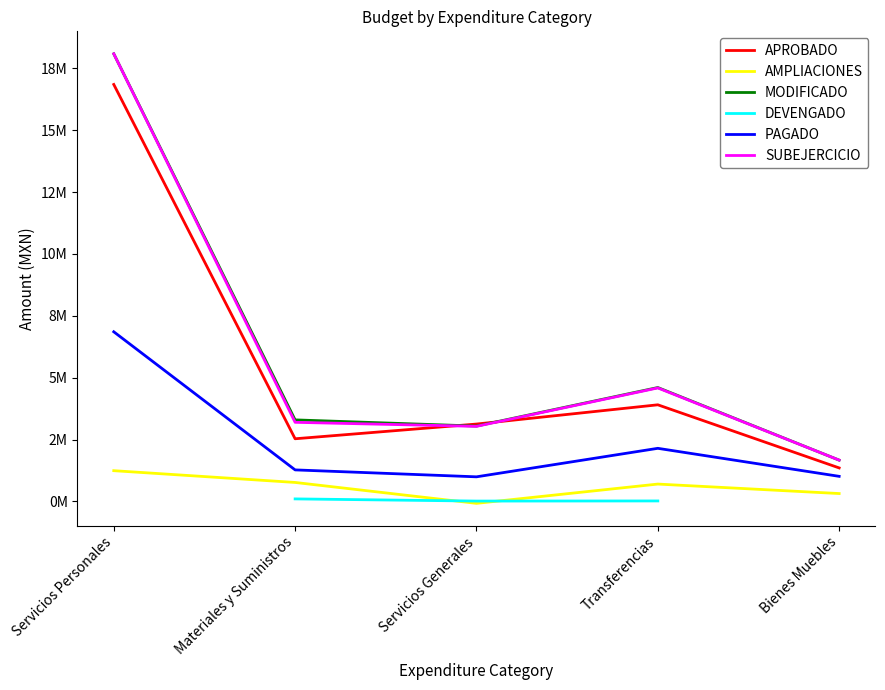

True or false: APROBADO and AMPLIACIONES intersect in this chart.

False